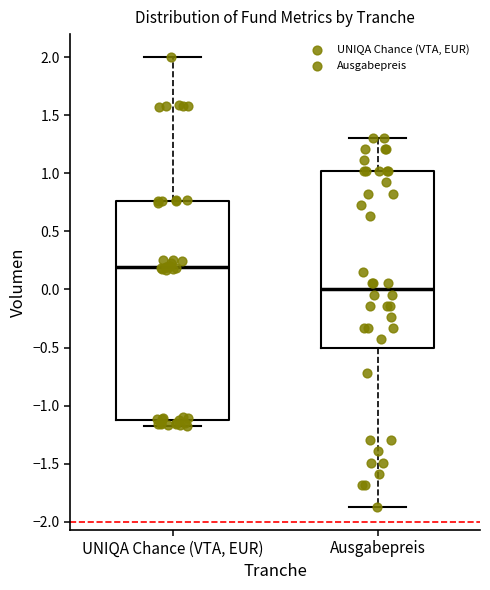

Where does the upper whisker of the box for Ausgabepreis end on the y-axis? The values are not printed on the chart, so give them approximately, as read against the axis.

1.30